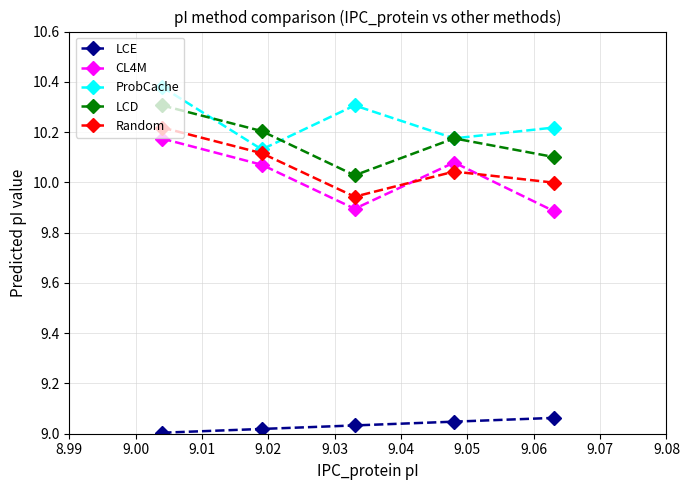

At how many categories does at least one series exceed 9?

5